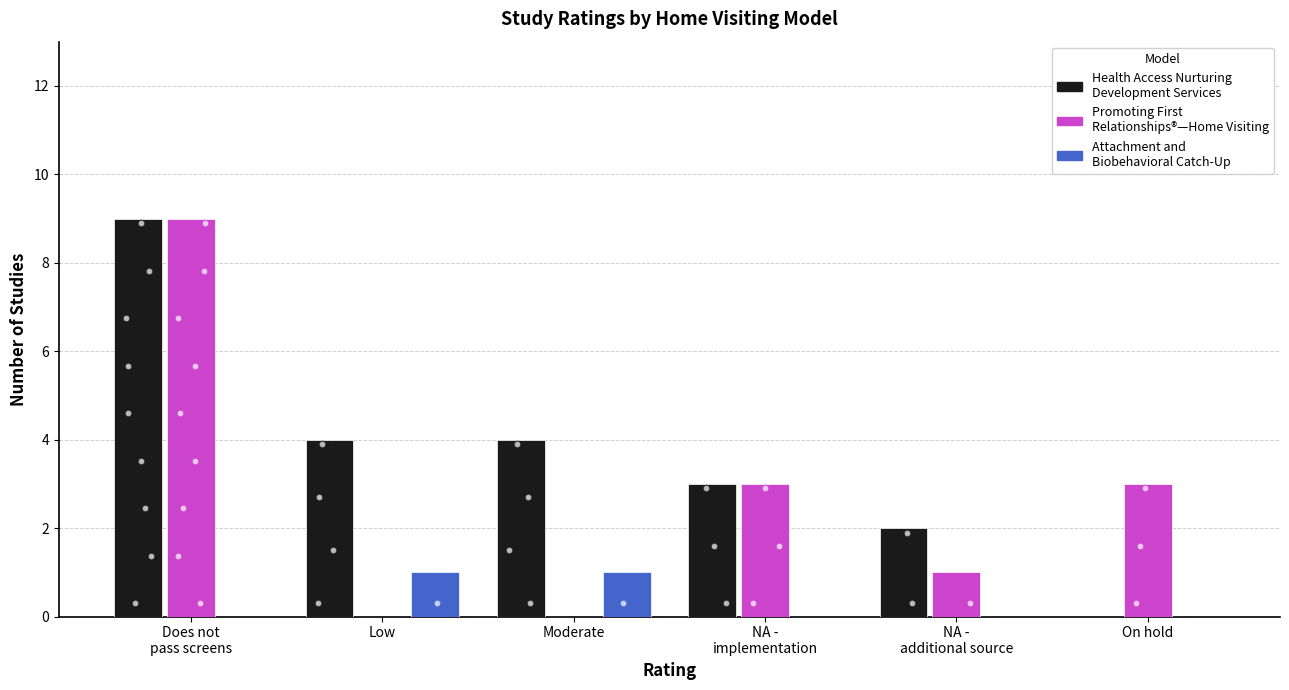

What are all the series names shown in the legend?

Health Access Nurturing Development Services, Promoting First Relationships®—Home Visiting, Attachment and Biobehavioral Catch-Up